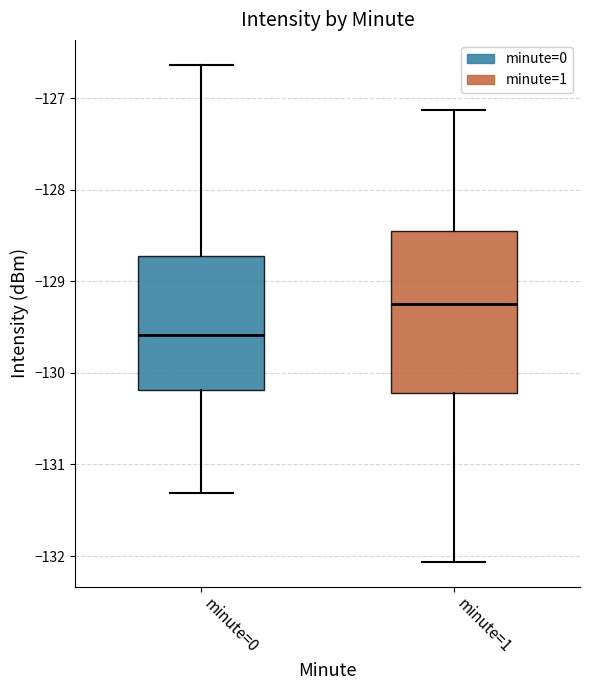

Reading left to right, read every box against the y-axis: the position of its median line, the range the box covers, and the ends of its whiskers. The values are not printed on the chart, so give them approximately, as read against the axis.

minute=0: median -129.6, box -130.2 to -128.7, whiskers -131.3 to -126.6
minute=1: median -129.2, box -130.2 to -128.4, whiskers -132.1 to -127.1